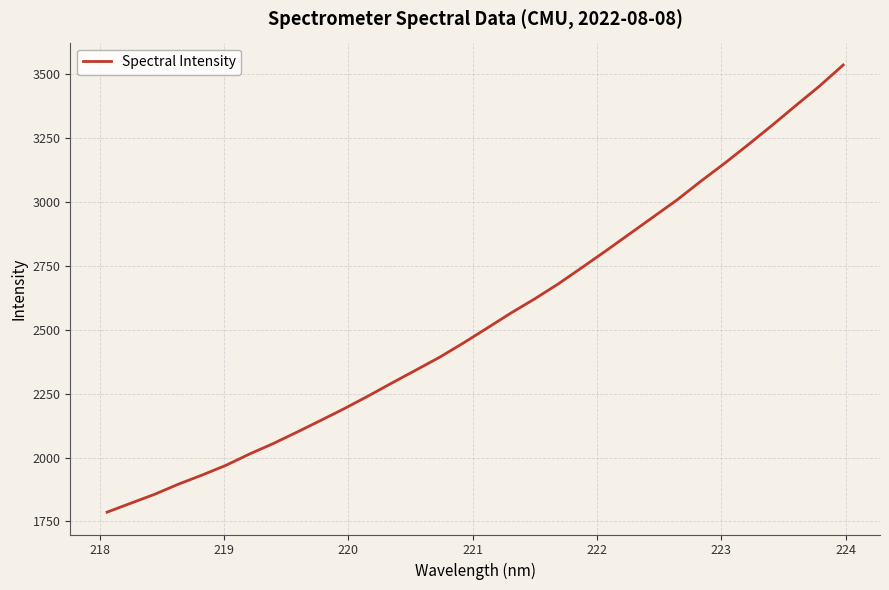

What is the smallest value displayed?

1786.6